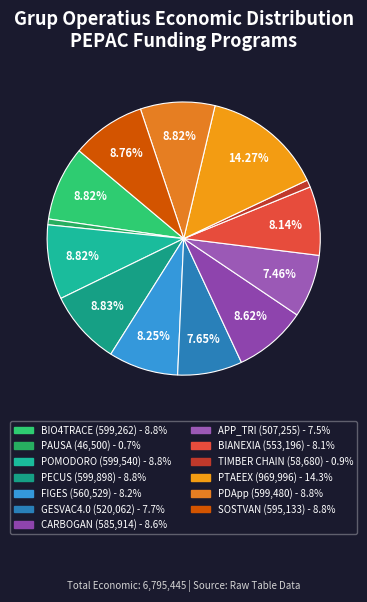

Combined, what portion of the pie is PAUSA and APP_TRI?

8.1%